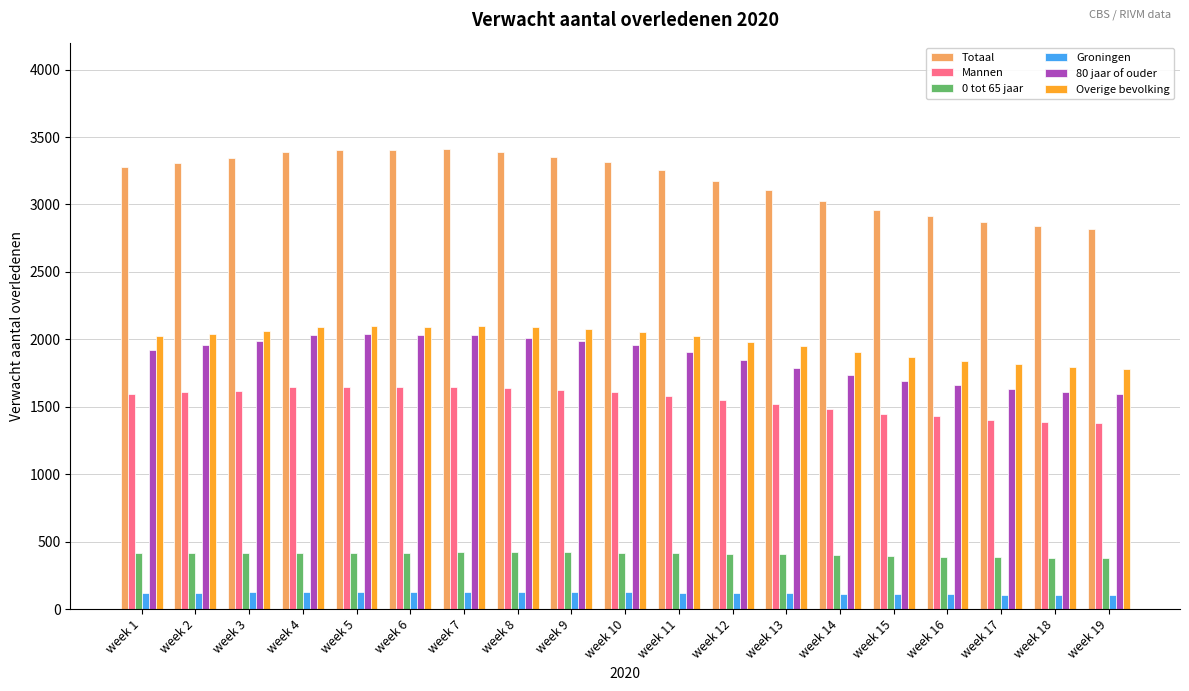

What is the difference between the second highest and second lowest values in the Mannen series?

257